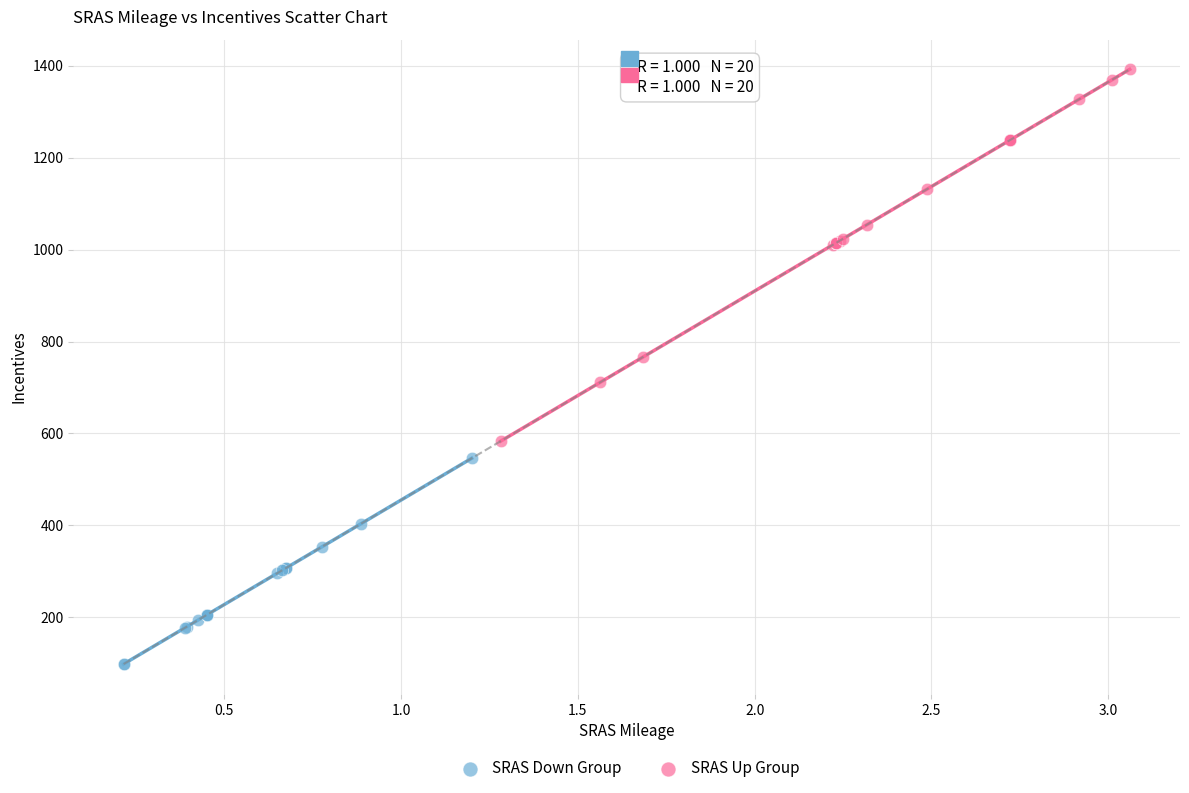

Which series contains the lowest Y value?

SRAS Down Group